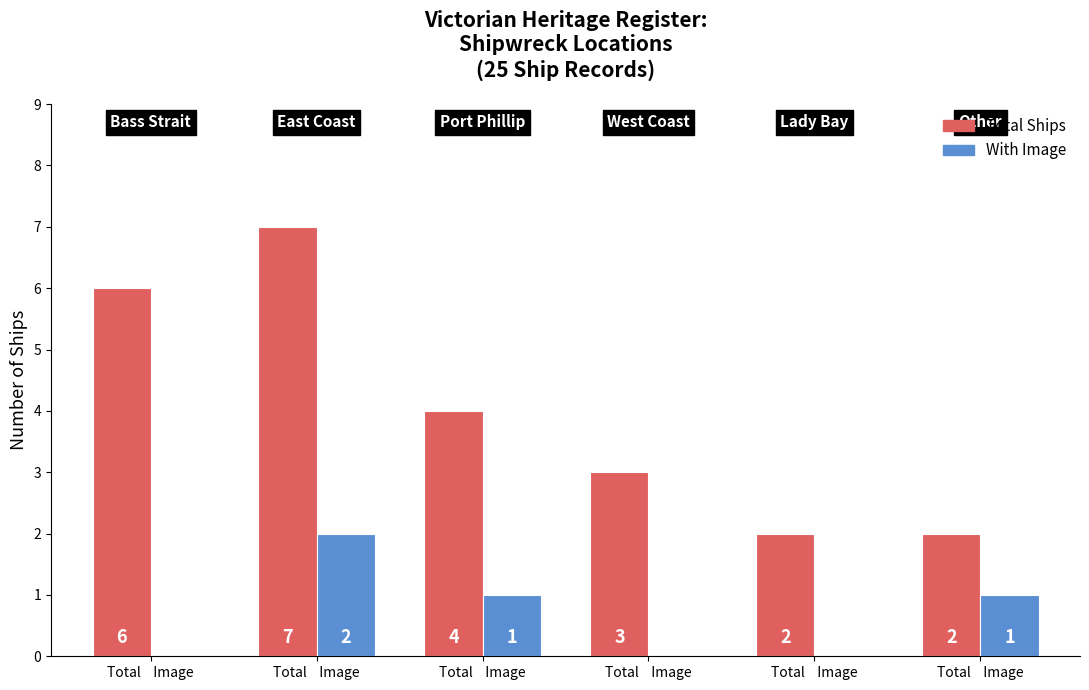

List the series in order of their overall mean, highest first.

Total Ships, With Image